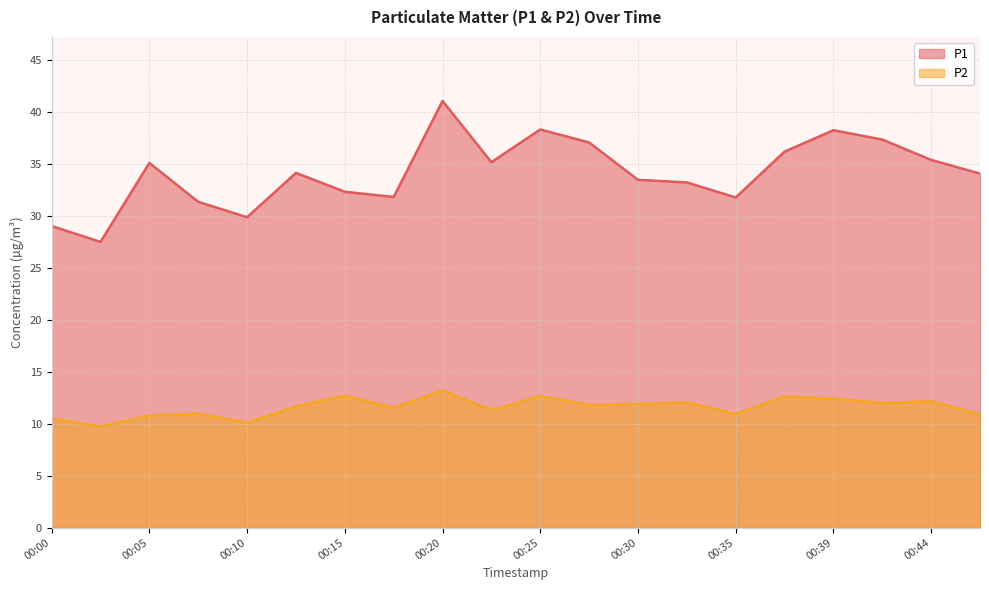

Which series changed the most between 00:15 and 00:27?

P1